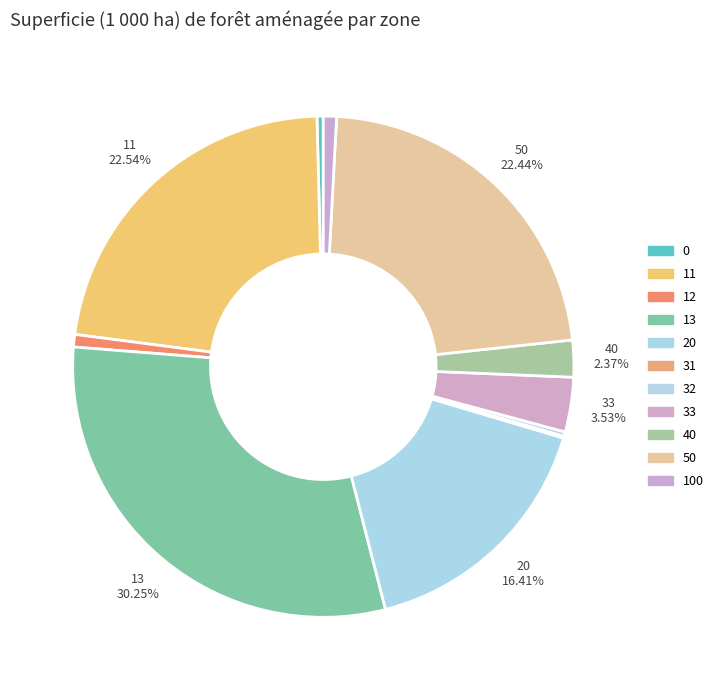

Is there any slice that represents more than half of the pie?

No